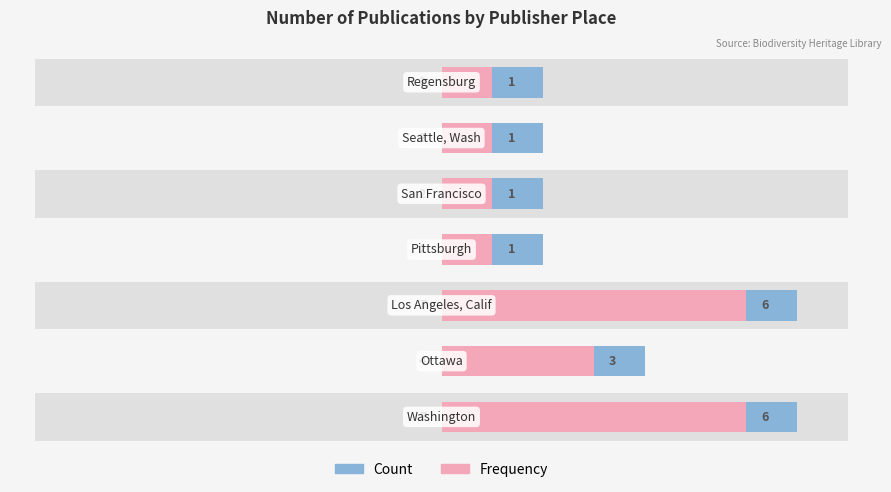

True or false: Frequency has a value of 3 at 2.

False